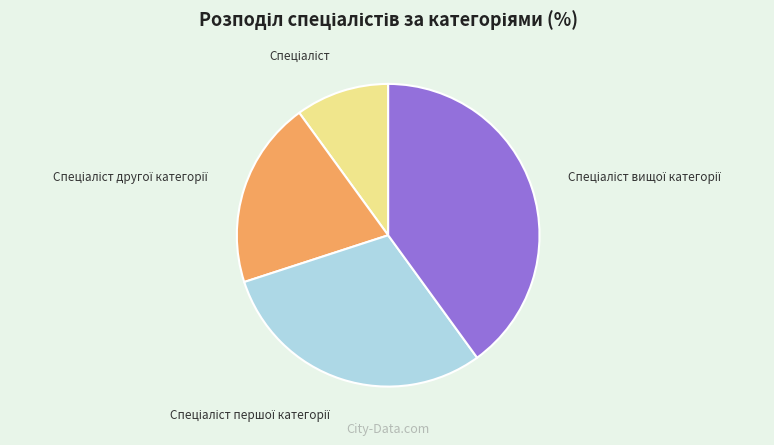

Does any single category account for the majority?

No